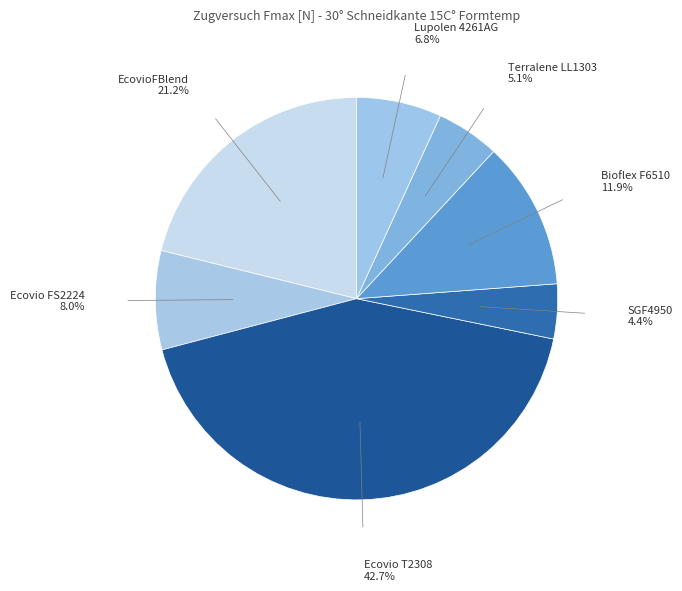

Count the number of slices in the pie.

7